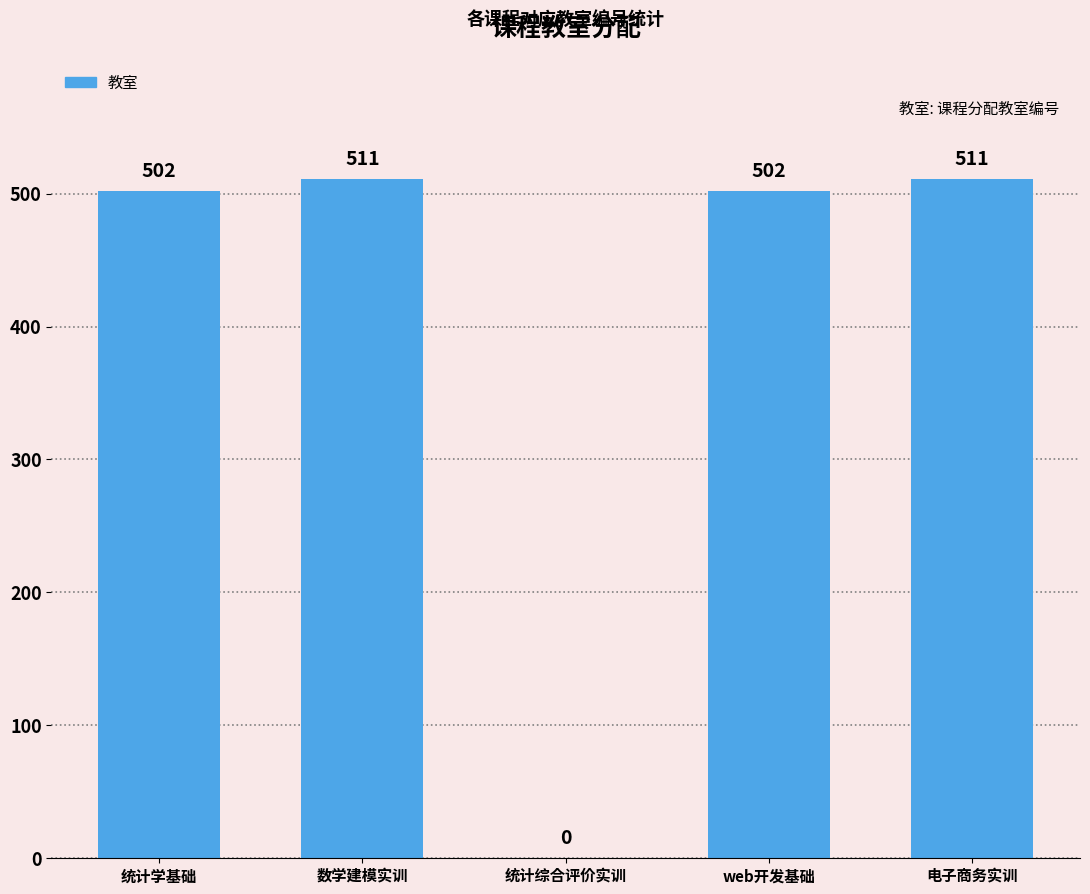

Are the bars horizontal?

No